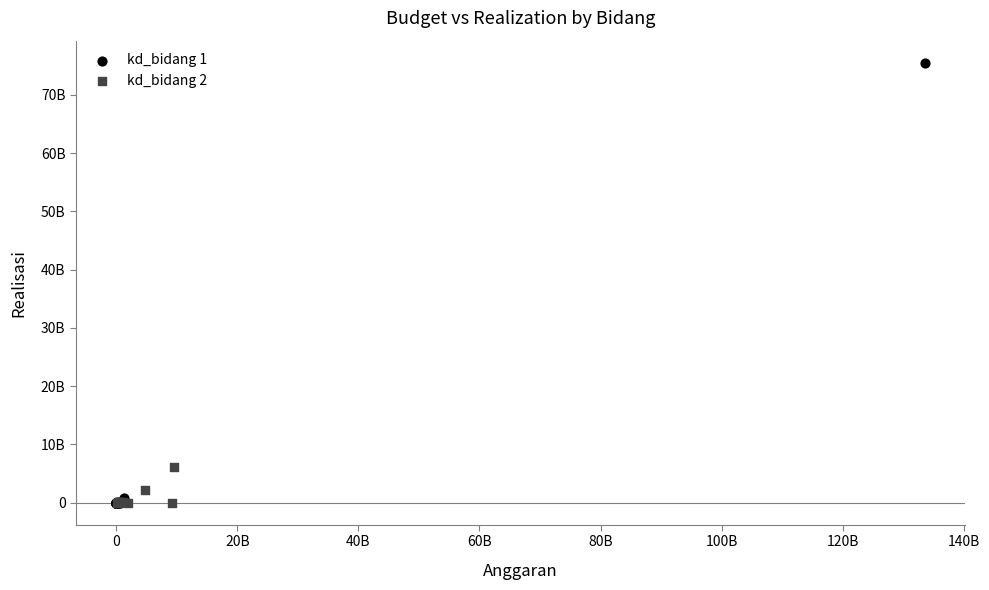

Which series has the widest spread of Y values?

kd_bidang 1